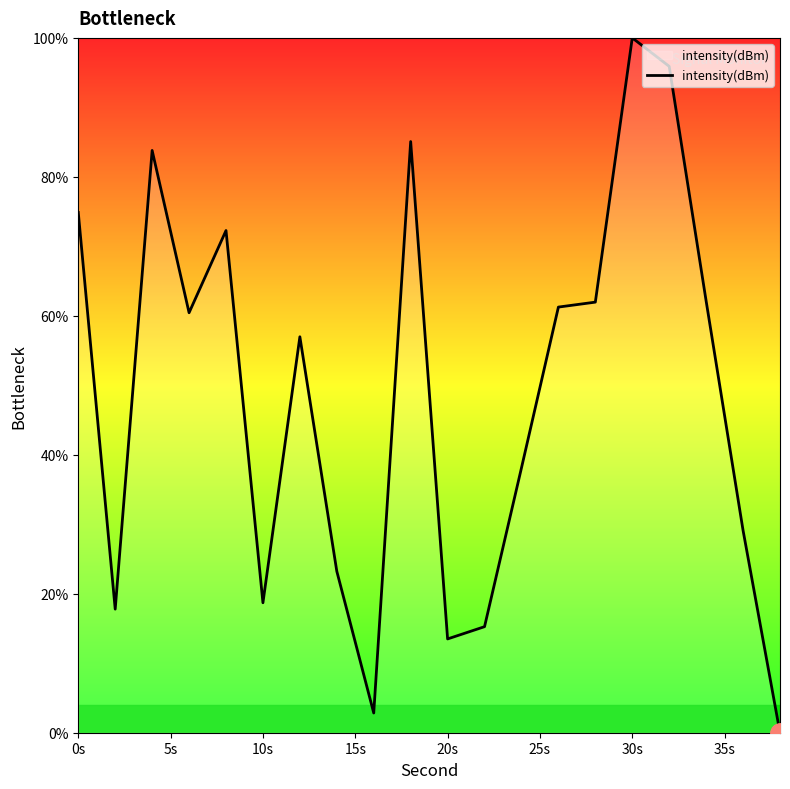

What is the difference between the maximum and minimum values?

100.0